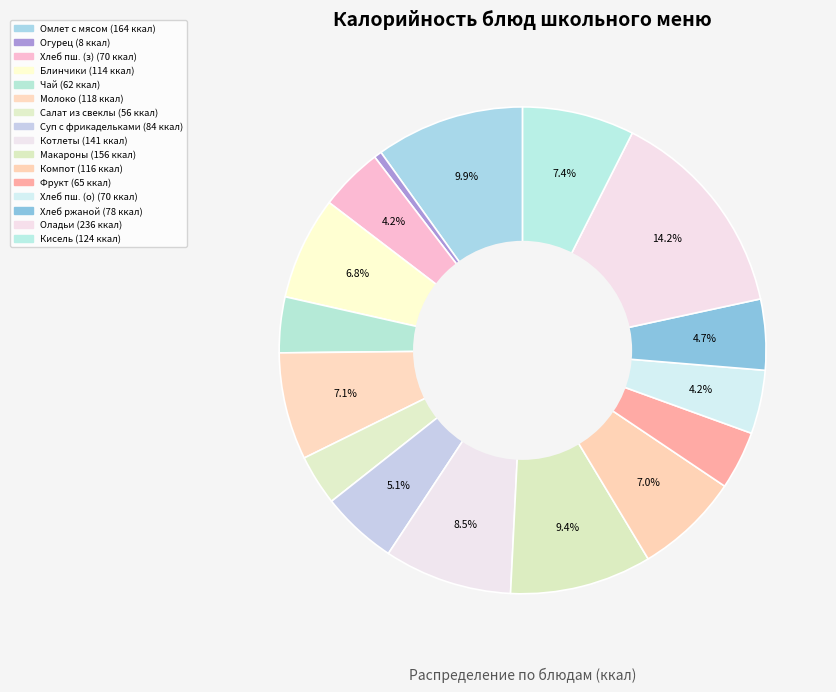

To the nearest percent, what is the average slice percentage?

6%